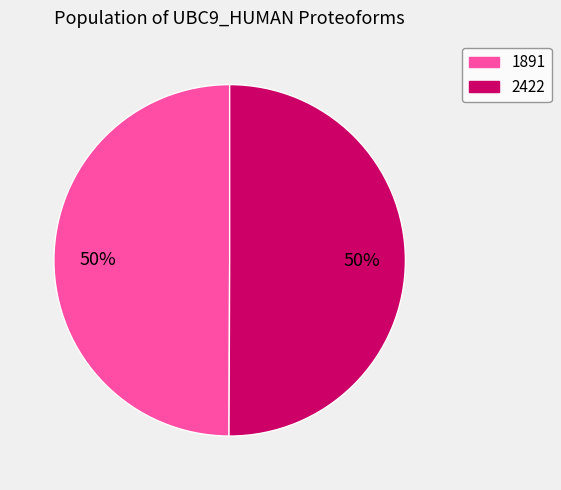

Combined, do 1891 and 2422 account for over 50%?

Yes